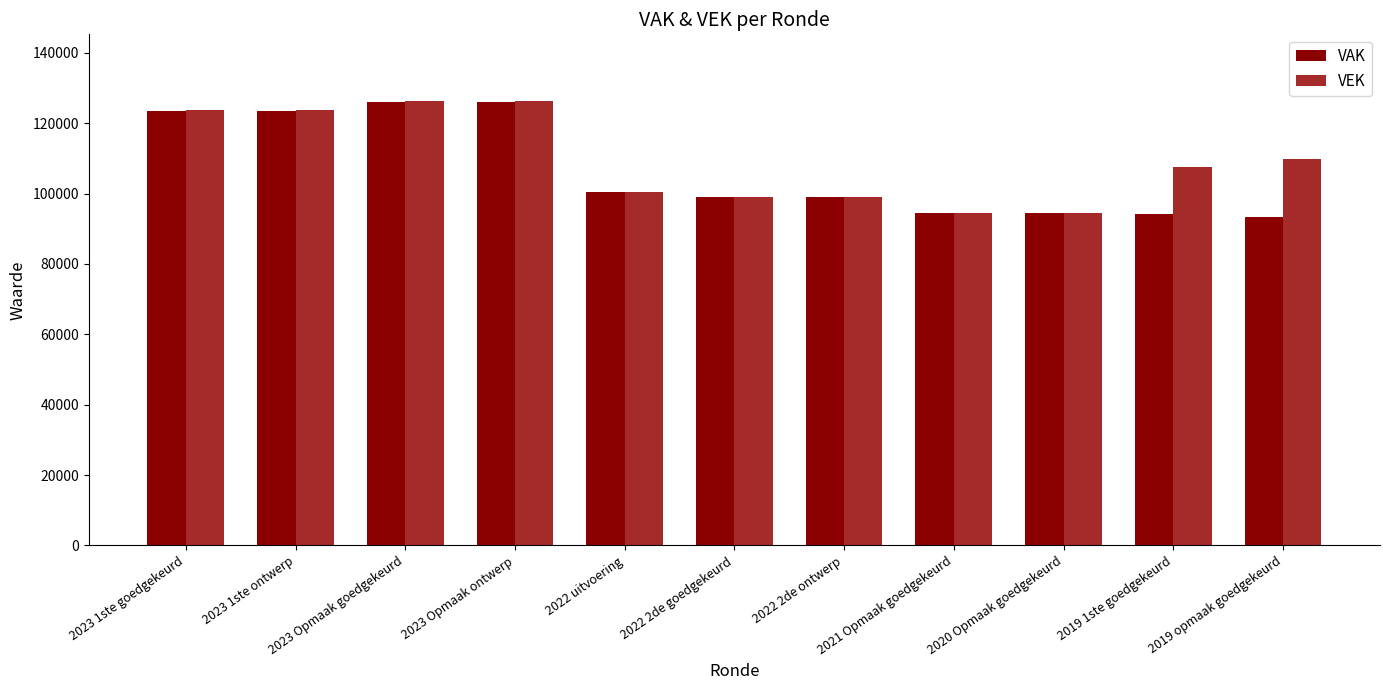

Count the number of categories in the chart.

11